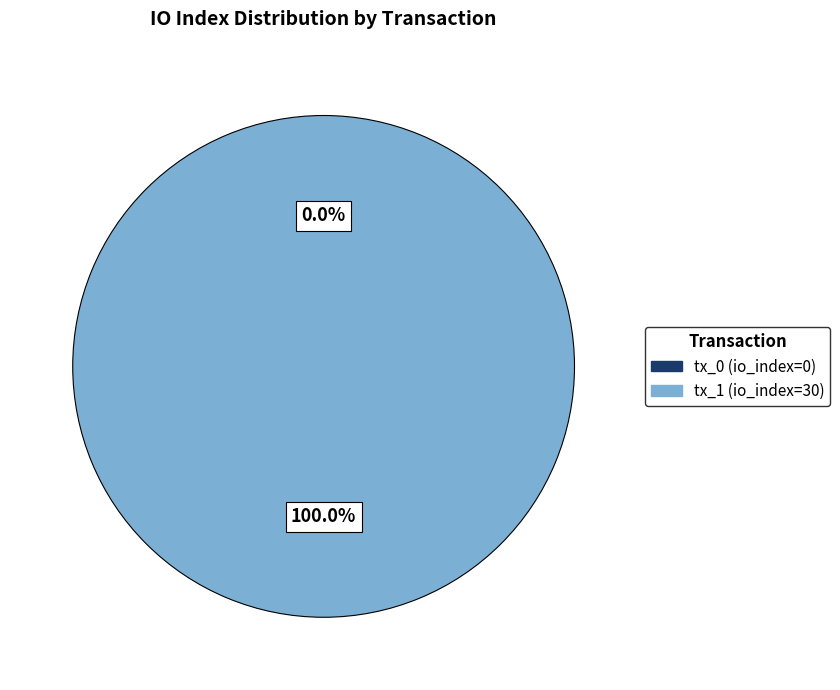

Which category has the smallest portion of the pie?

tx_0 (io_index=0)